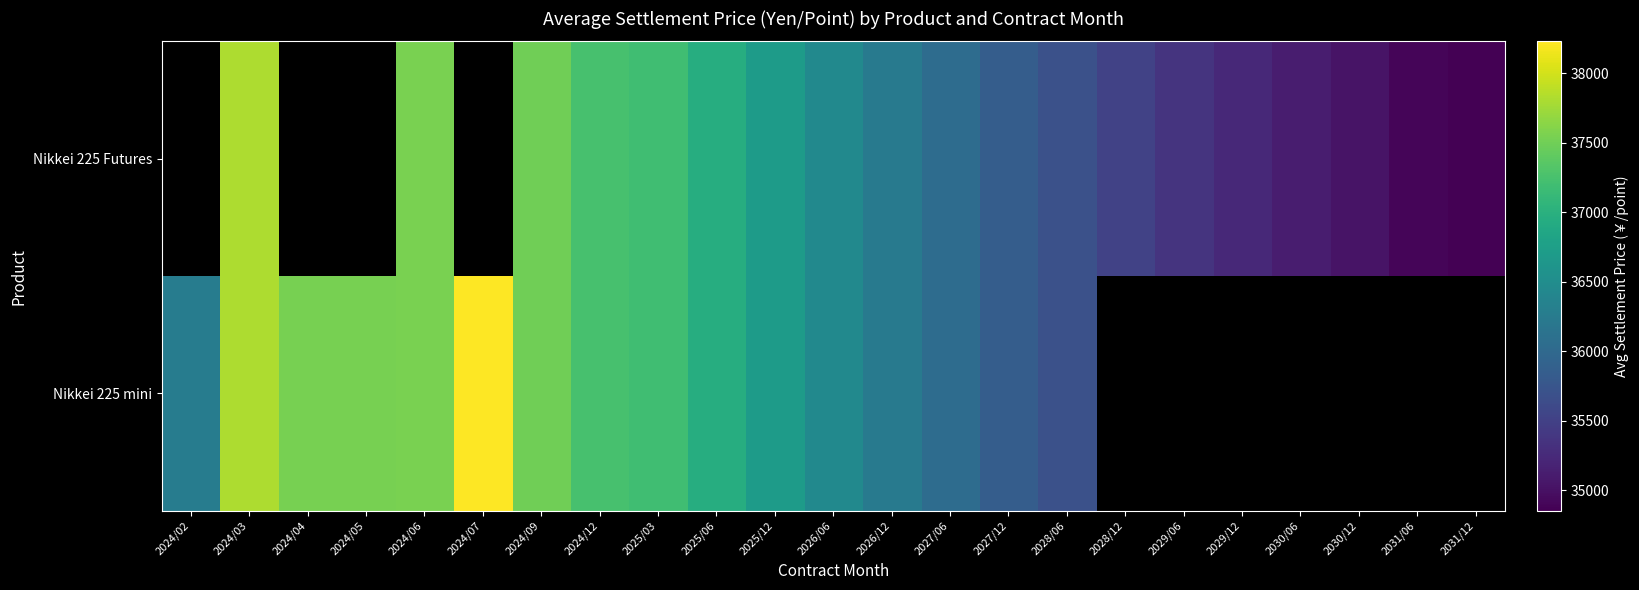

At which label does Nikkei 225 mini first exceed 37536?

2024/03